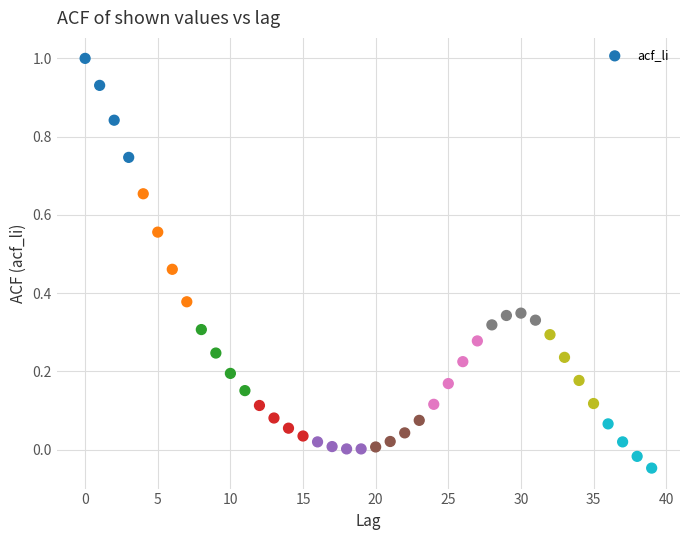

What is the range of Y values (max minus min)?

1.0